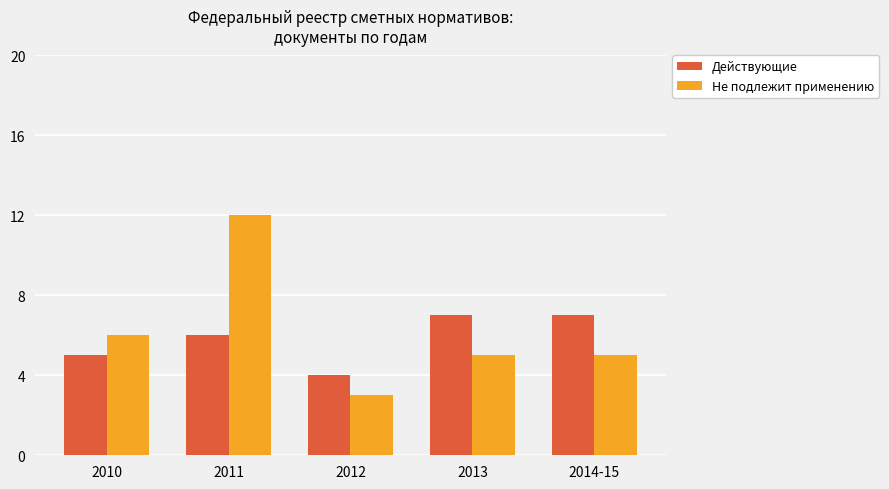

What are all the series names shown in the legend?

Действующие, Не подлежит применению